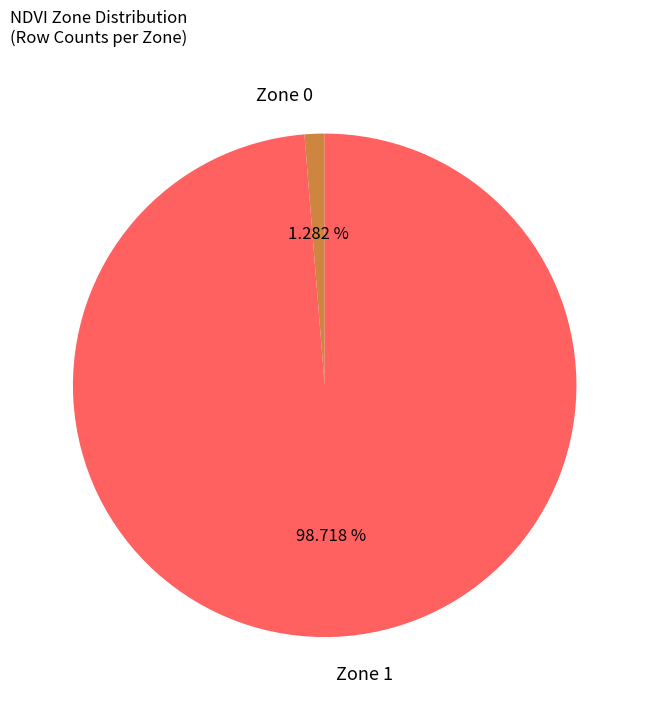

To the nearest percent, what percentage of the pie is Zone 0?

1%